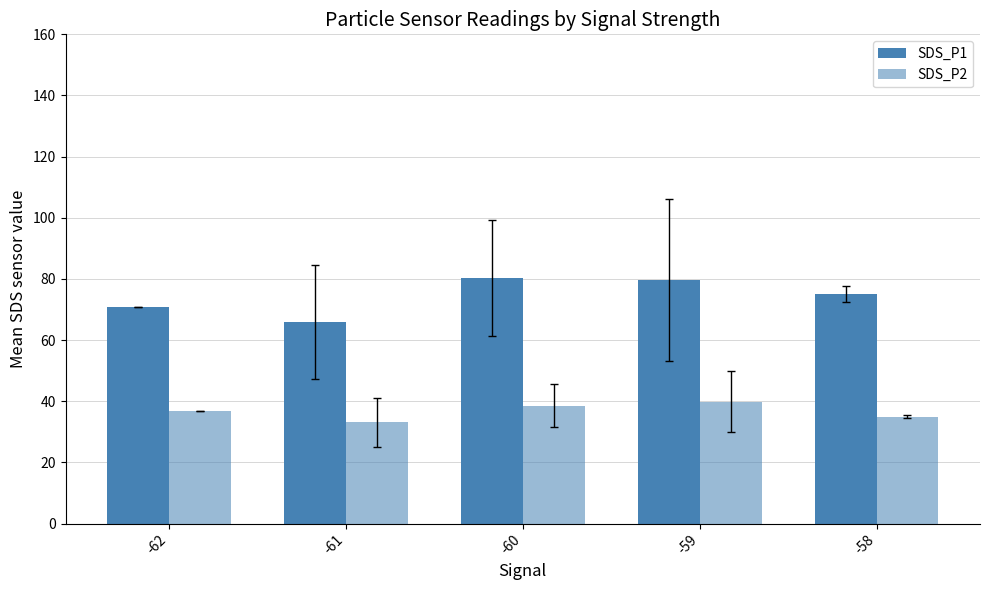

What is the value of the SDS_P2 bar at the 1st from the left?

36.6